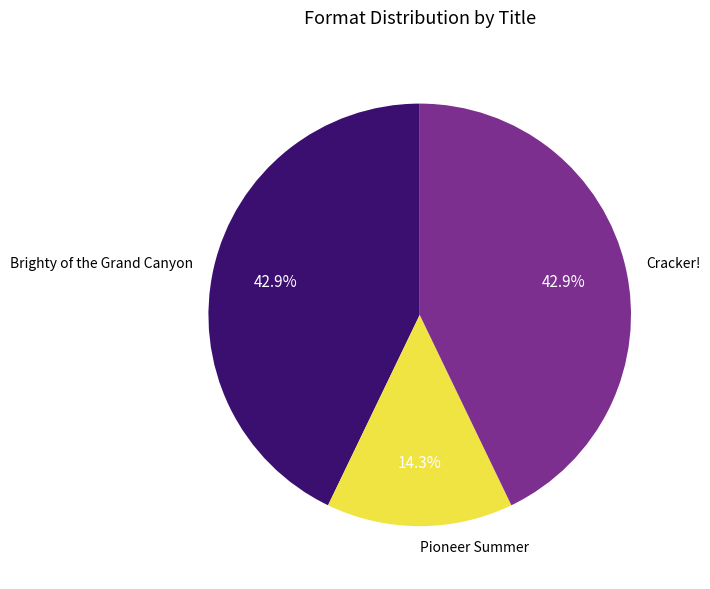

To the nearest percent, what is the combined percentage of Brighty of the Grand Canyon and Cracker!?

86%